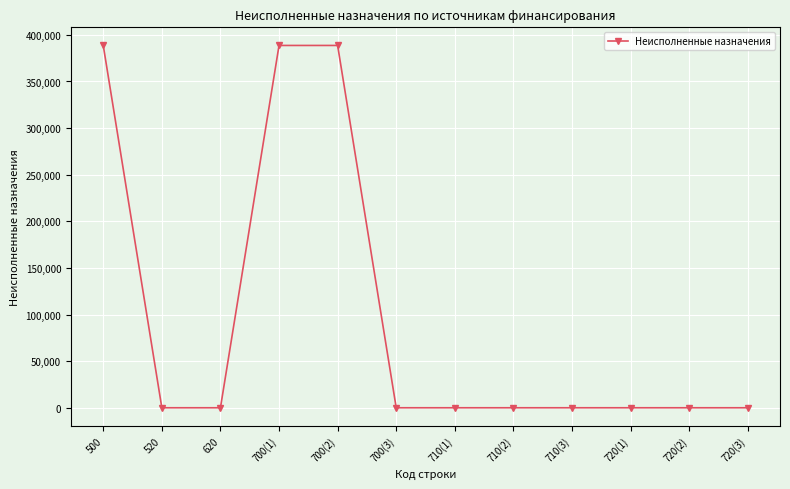

What is the label of the 9th point from the left?

710(3)